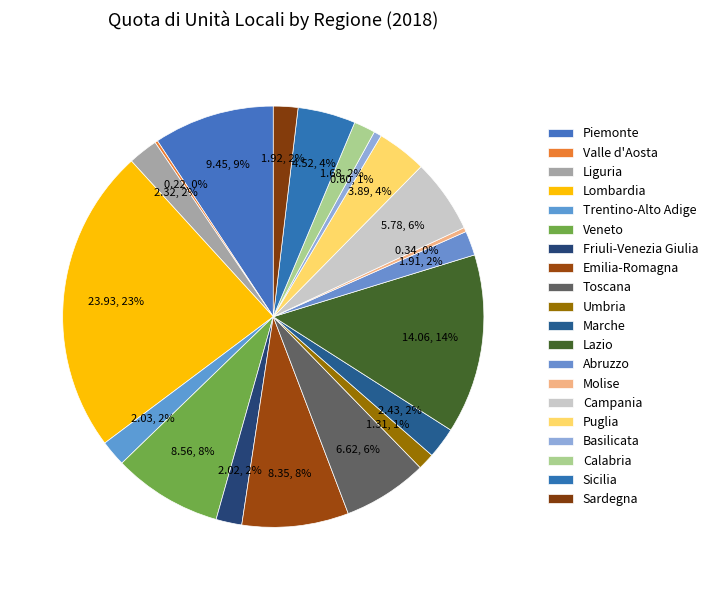

What percentage is the Lazio slice, to the nearest percent?

14%